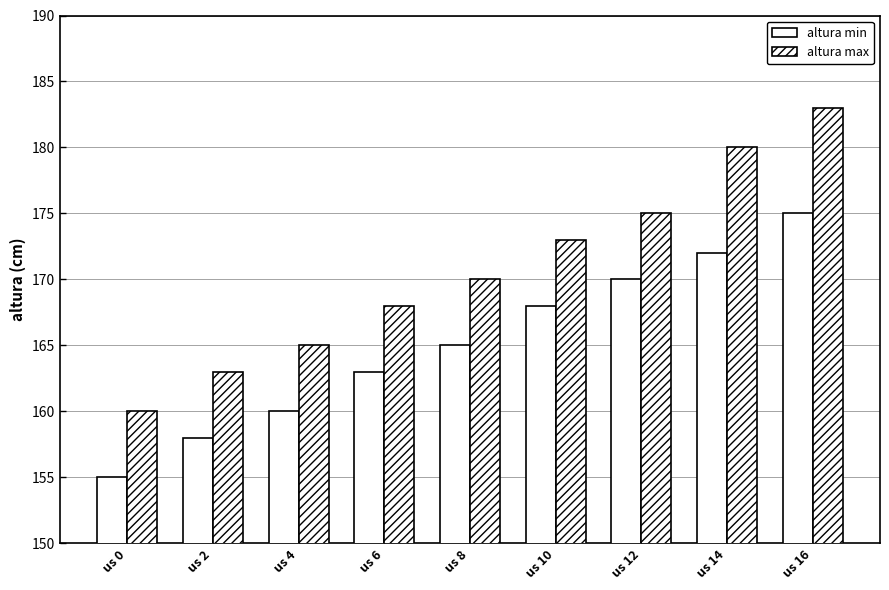

Rank the series by their average value, from highest to lowest.

altura max, altura min